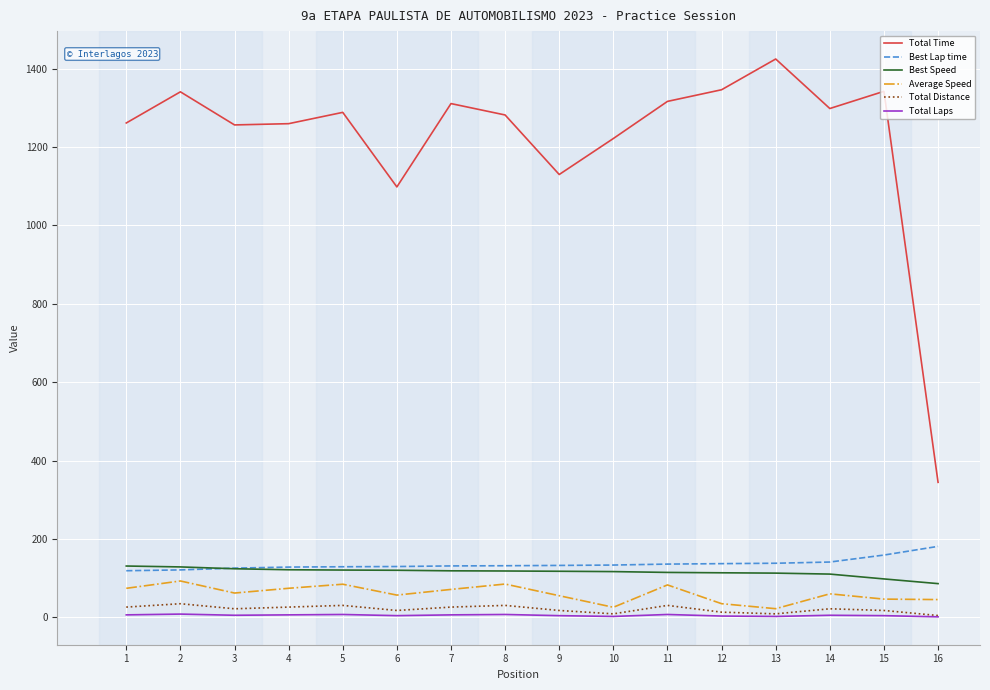

Which series has the largest total across all categories?

Total Time